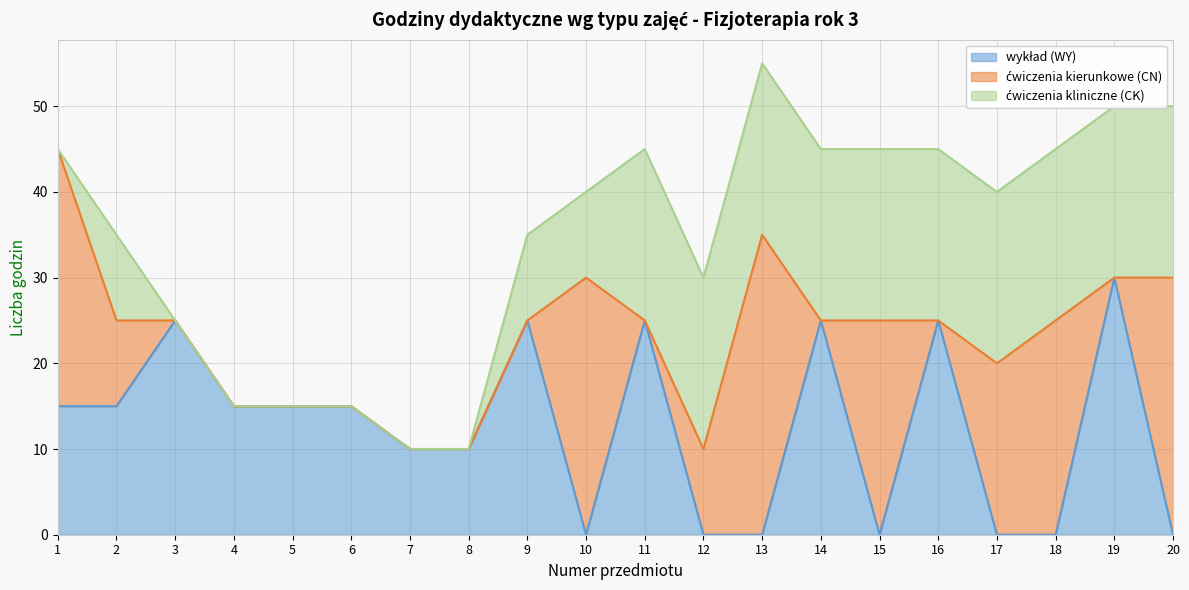

What is the average value of the ćwiczenia kliniczne (CK) series?

12